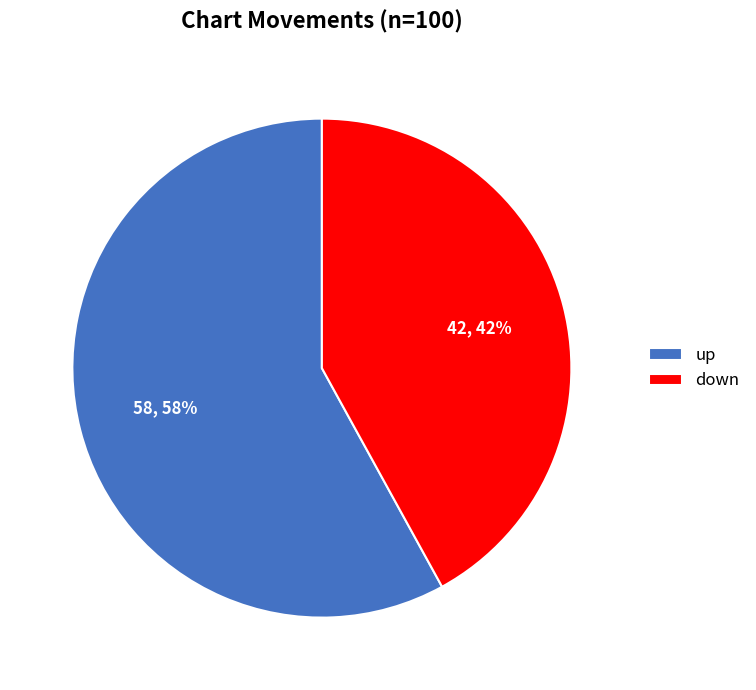

To the nearest percent, what is the difference between the largest and smallest slice percentages?

16%